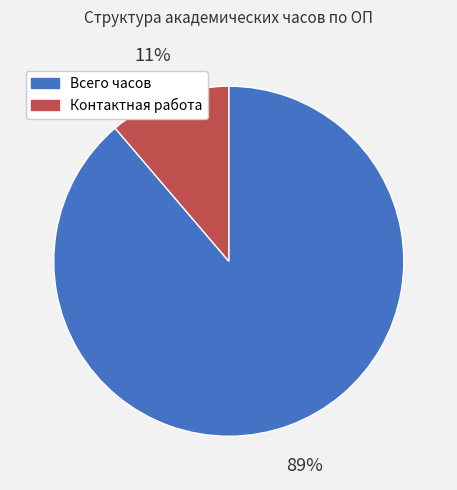

Do Всего часов and Контактная работа together represent more than half of the pie?

Yes